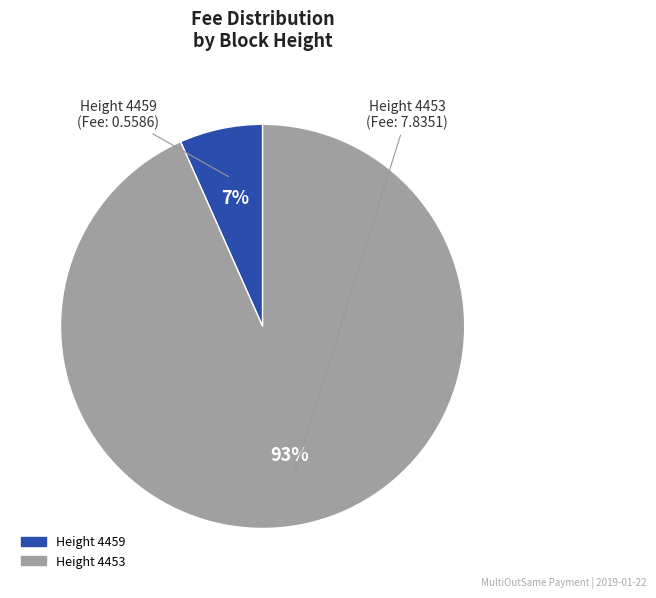

Is there a majority slice in this chart?

Yes